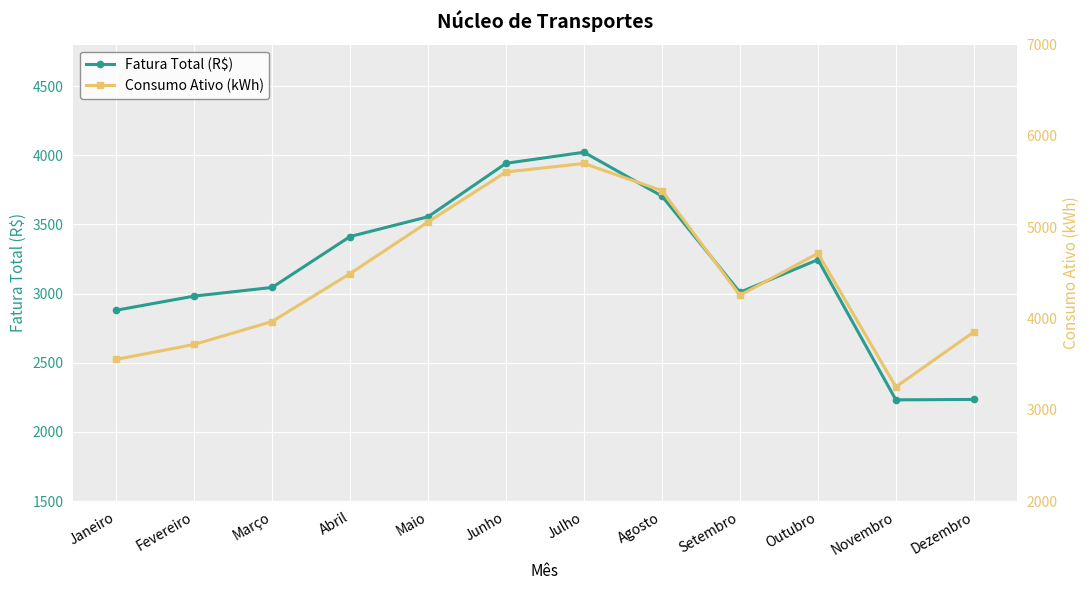

Rank the series at Abril from highest to lowest value.

Consumo Ativo (kWh), Fatura Total (R$)